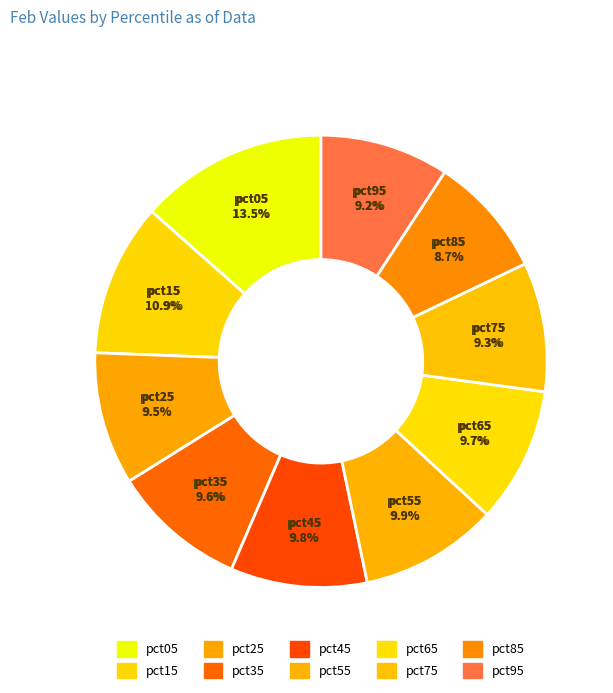

Approximately how many times larger is the value at pct05 compared to pct35?

1.4